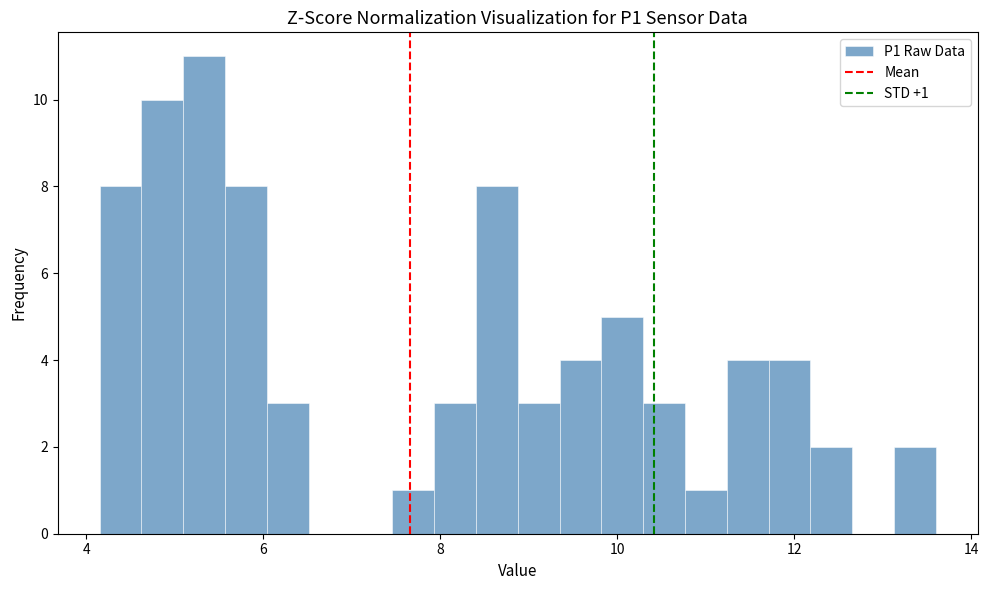

Around what value on the x-axis is the tallest bar? Give the approximate position of its centre, as read against the axis.

5.4